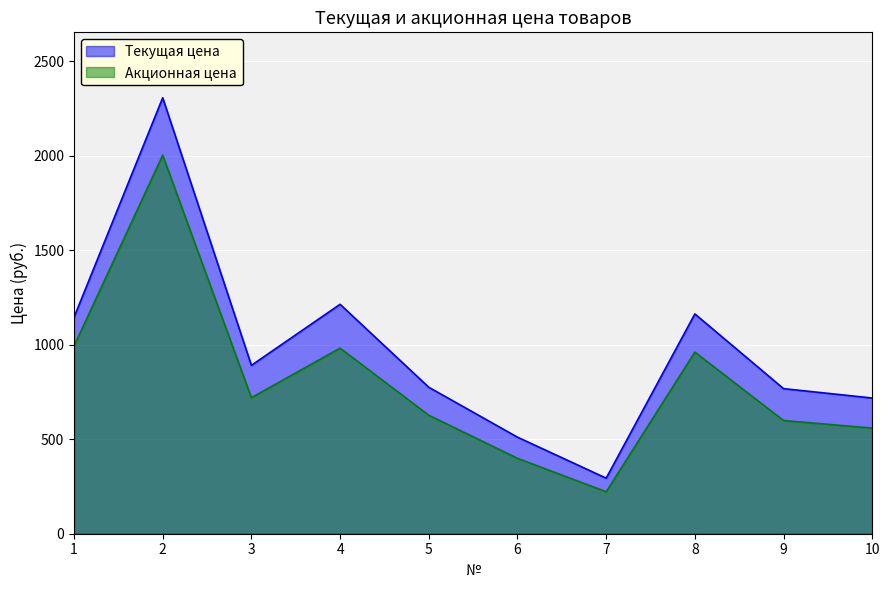

At which label does Текущая цена reach its peak?

2